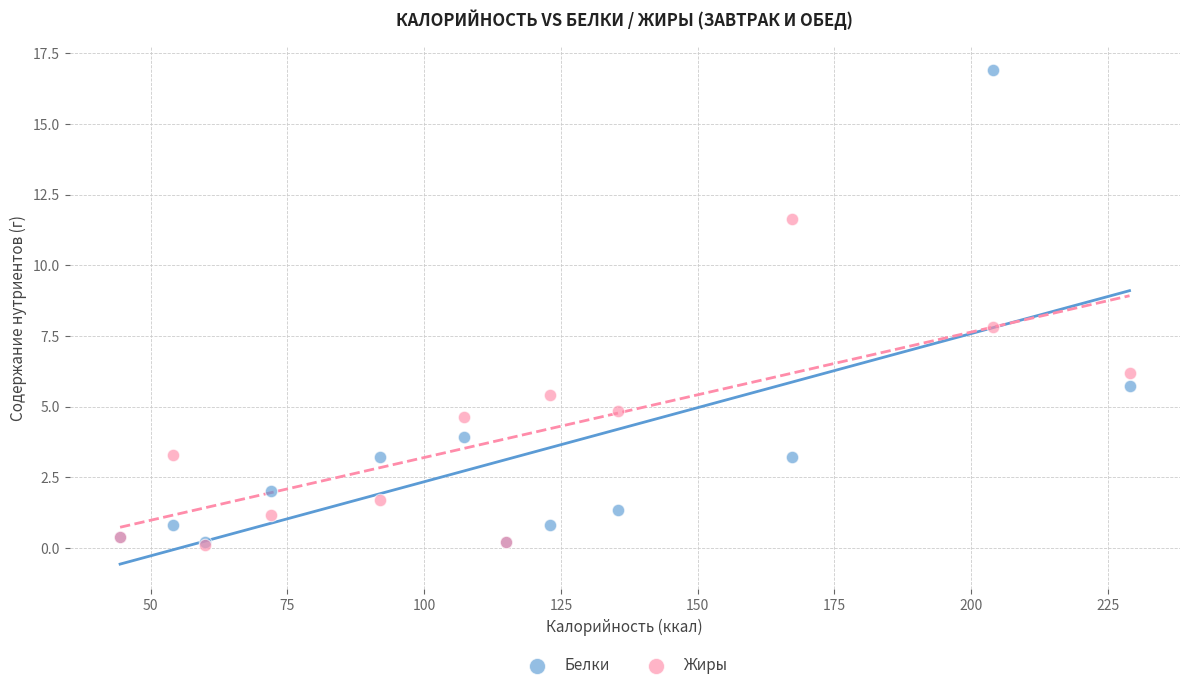

Across all series, what Y value is closest to 8?

7.8